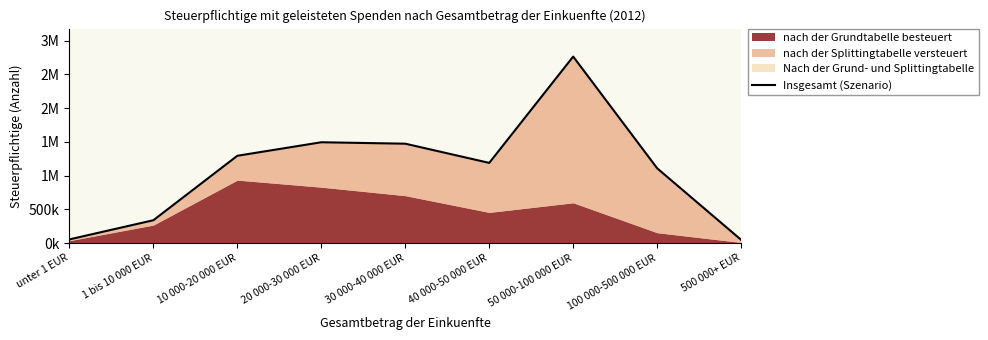

Reading left to right, transcribe all the data shown in this chart.

unter 1 EUR=54236	1 bis 10 000 EUR=338178	10 000-20 000 EUR=1293142	20 000-30 000 EUR=1493257	30 000-40 000 EUR=1472044	40 000-50 000 EUR=1187618	50 000-100 000 EUR=2762799	100 000-500 000 EUR=1107877	500 000+ EUR=47716